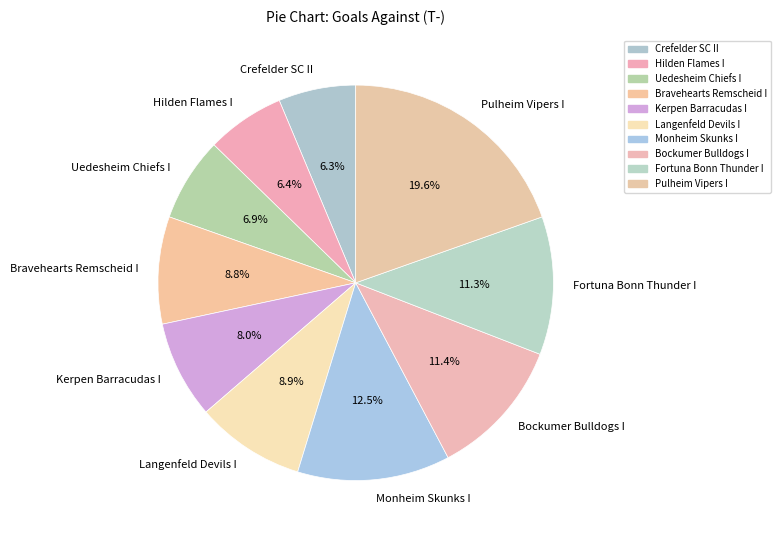

Is it true that Kerpen Barracudas I is 8% of the pie?

True